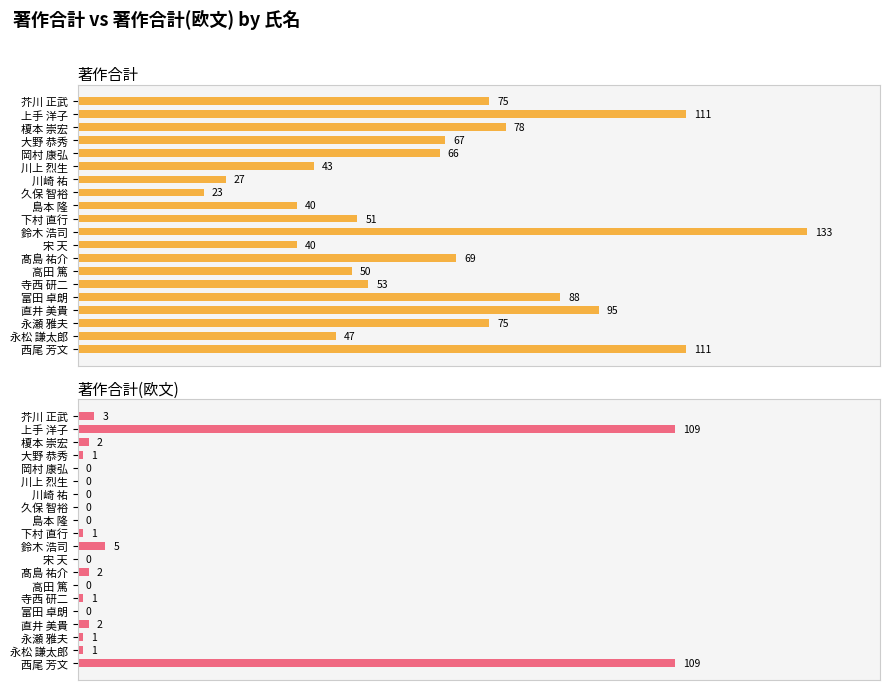

Which series has the largest range (max minus min)?

著作合計